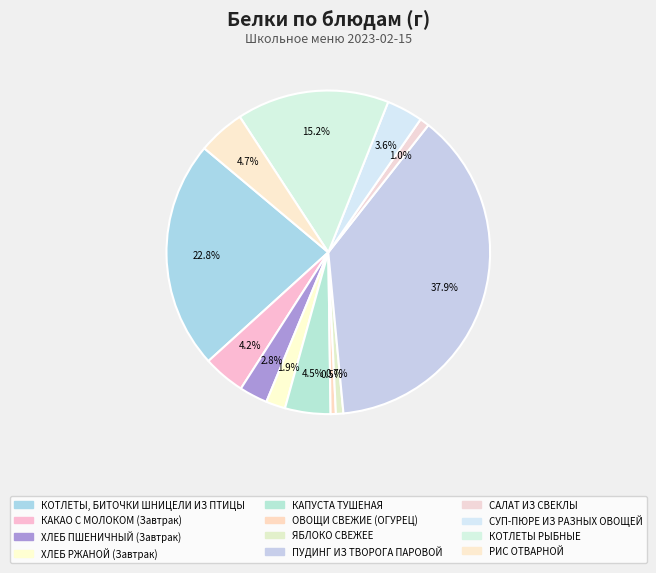

Which slice is the smallest?

ОВОЩИ СВЕЖИЕ (ОГУРЕЦ)